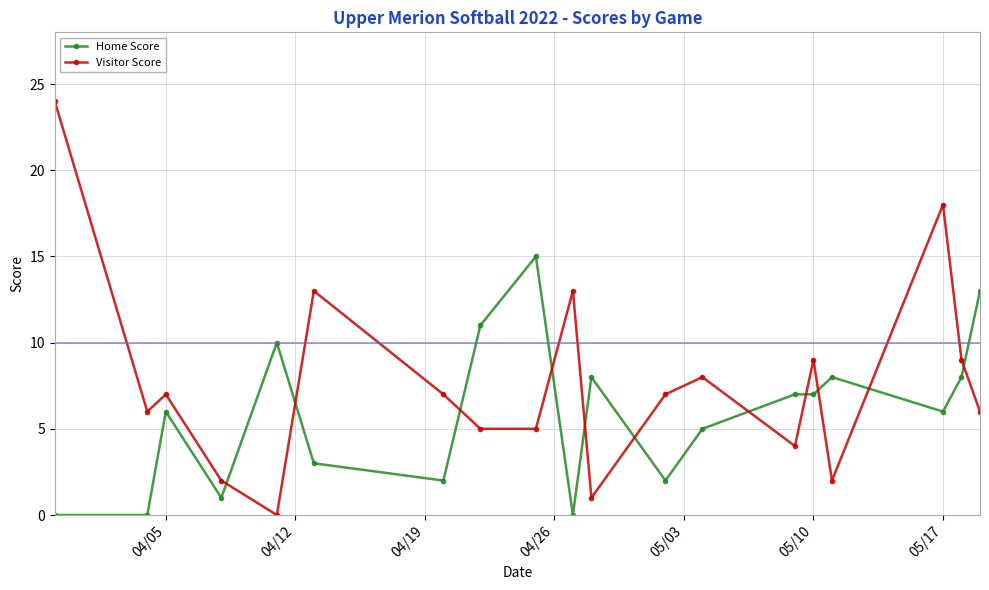

What is the value of the Visitor Score point at the 17th from the left?

18